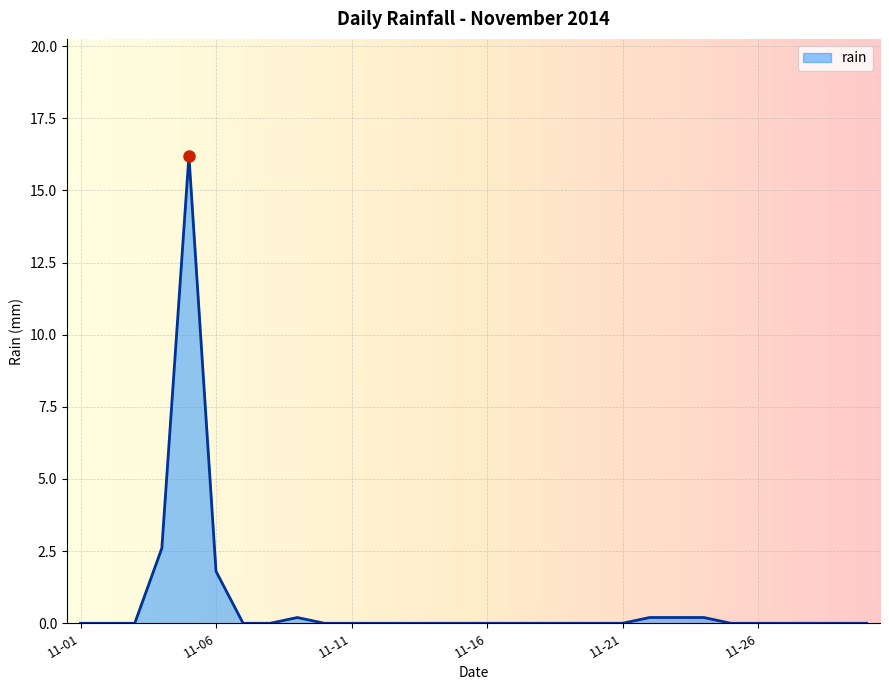

What is the greatest value displayed?

16.2